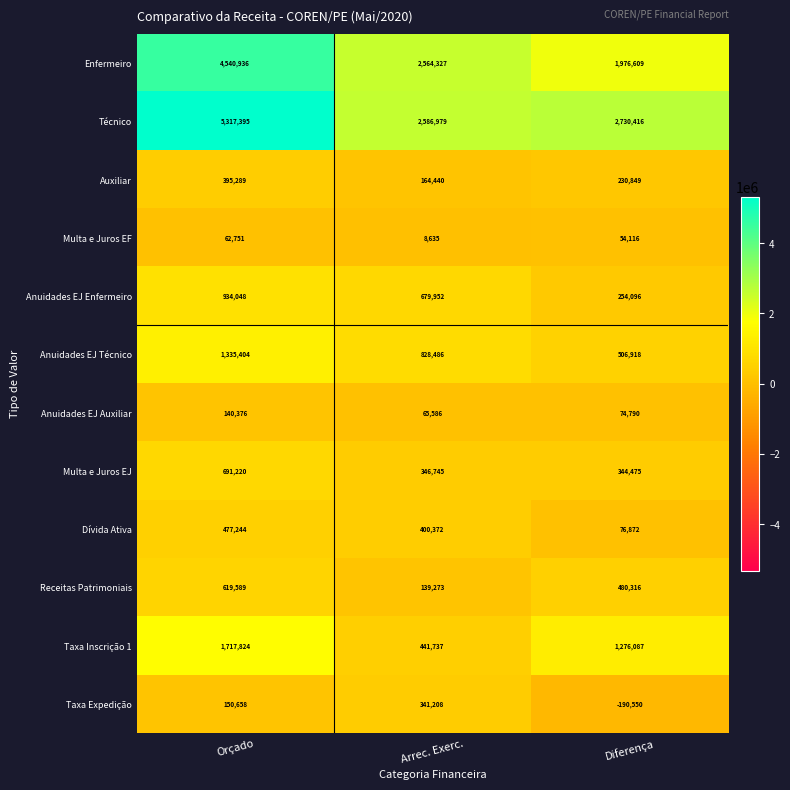

At which category does the chart reach its peak across all series?

Orçado